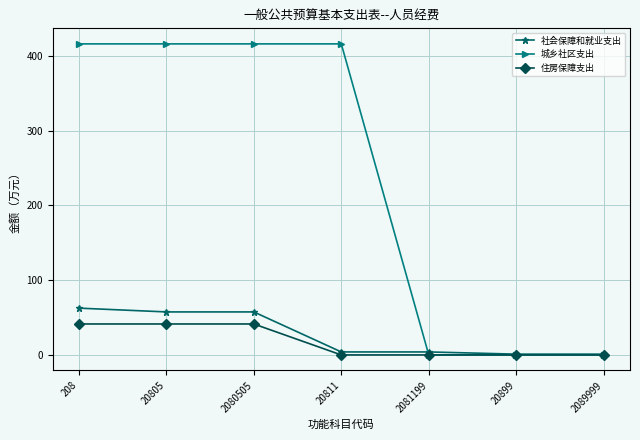

Is it true that 城乡社区支出 equals 416.1 at 20805?

True